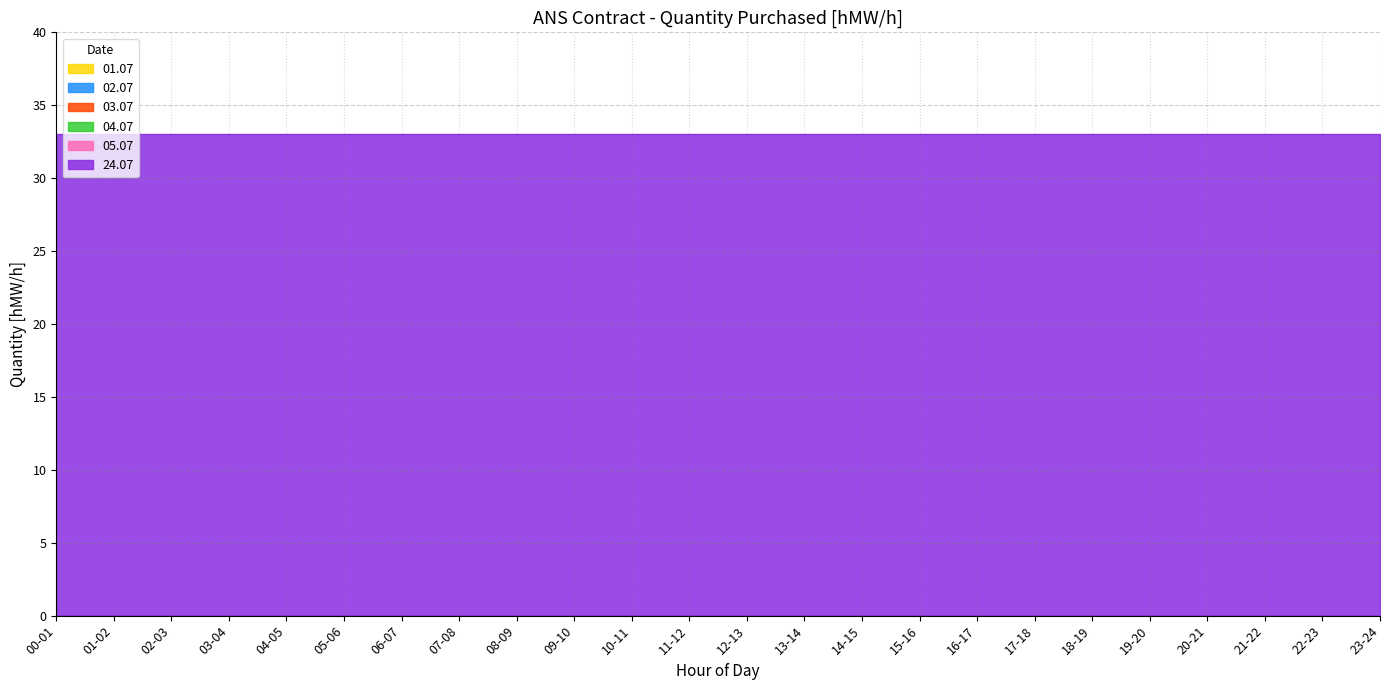

What position from the right is 03-04?

21